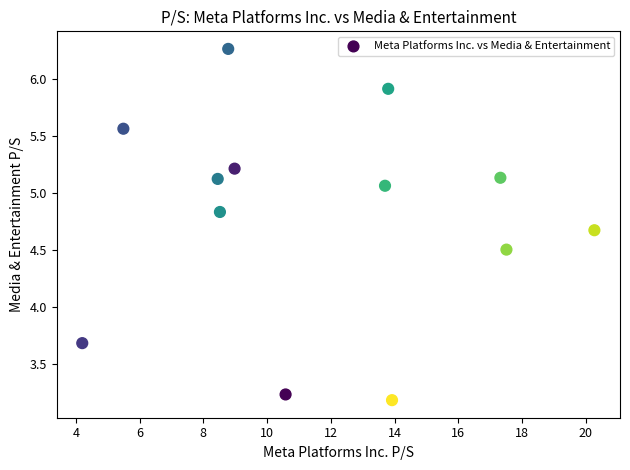

What is the range of X values (max minus min)?

16.1